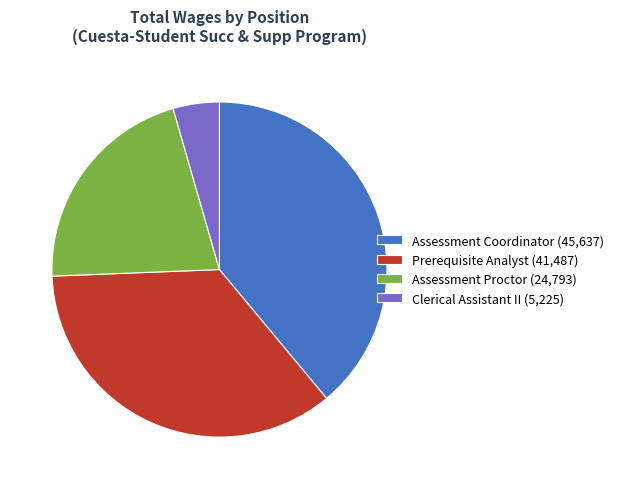

Approximately how many times larger is the value at Prerequisite Analyst (41,487) compared to Assessment Proctor (24,793)?

1.7